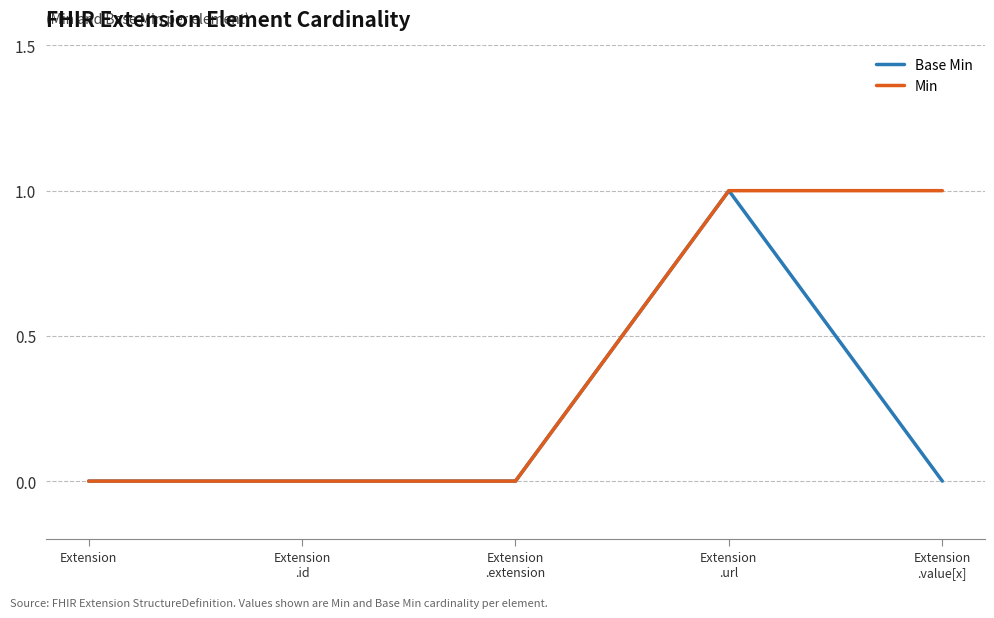

Is it true that Min equals -1 at Extension?

False